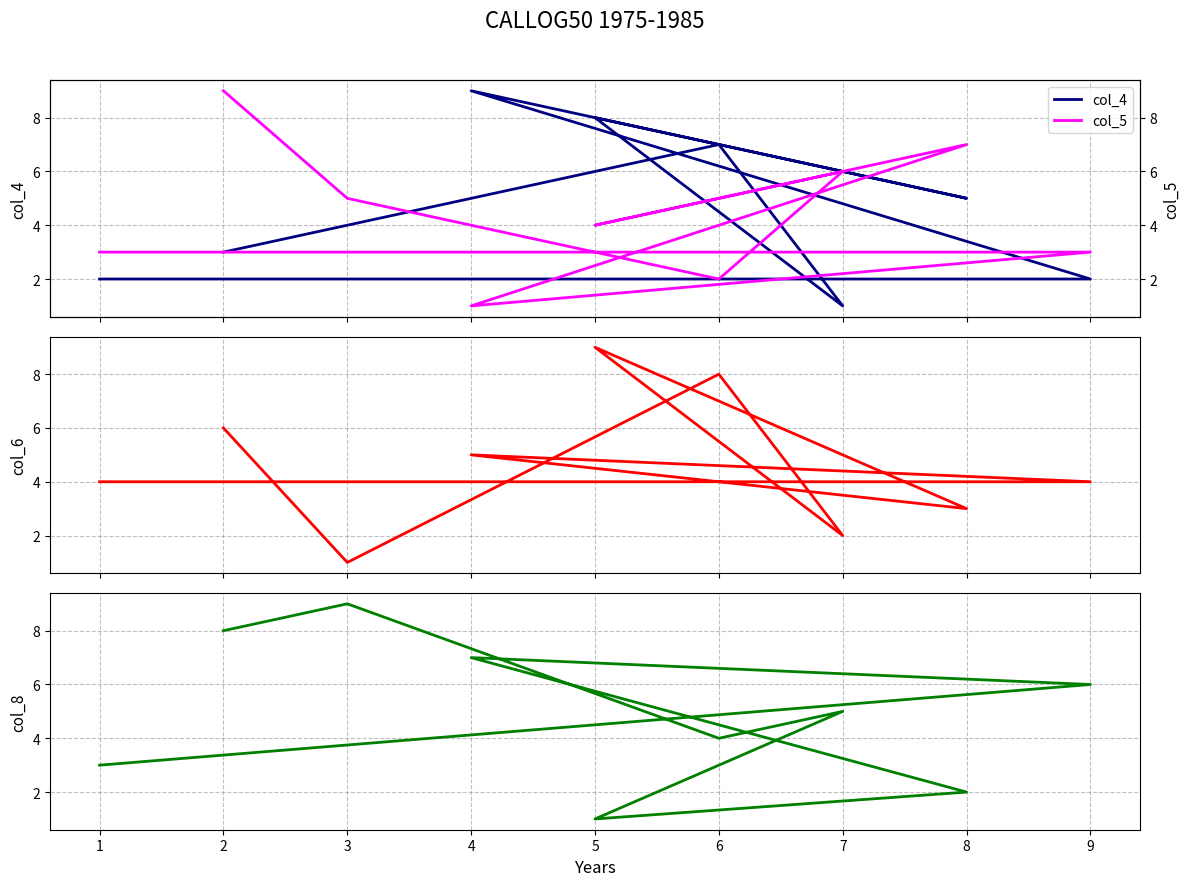

At how many categories does at least one series exceed 3?

9